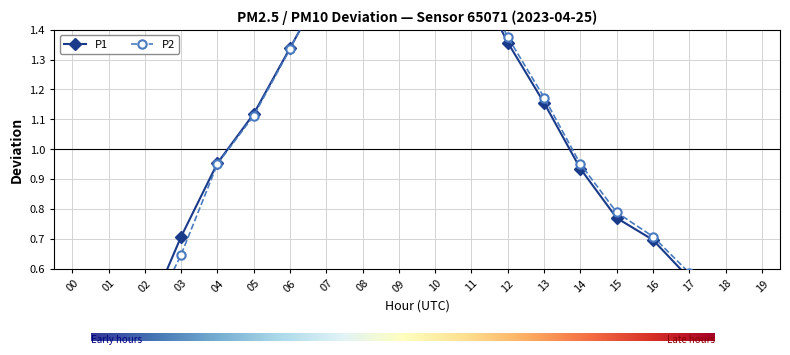

At how many categories does at least one series exceed 0?

20